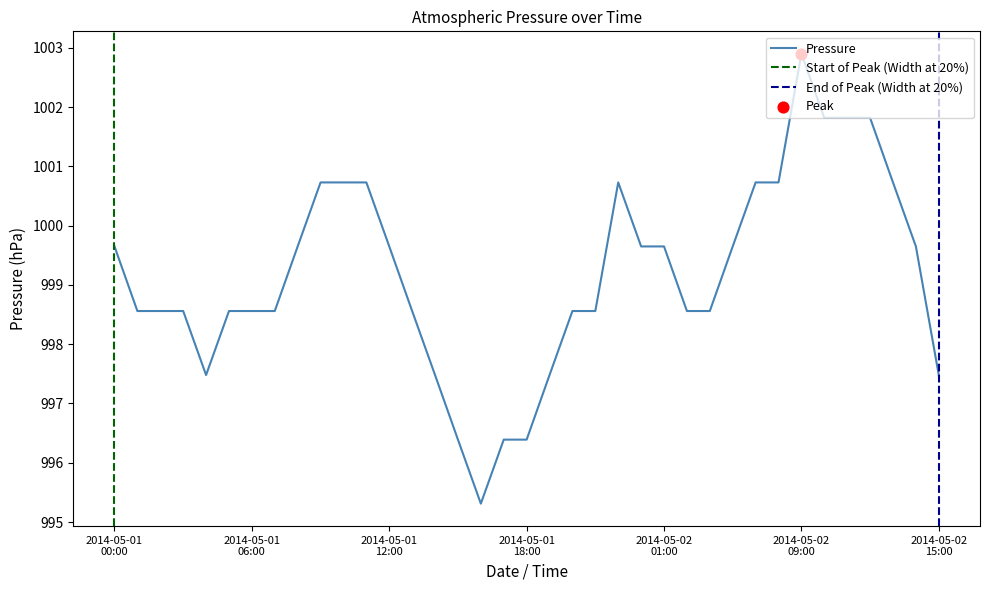

What is the ratio of the value at 2014-05-01 06:00 to the value at 2014-05-01 05:00?

1.0